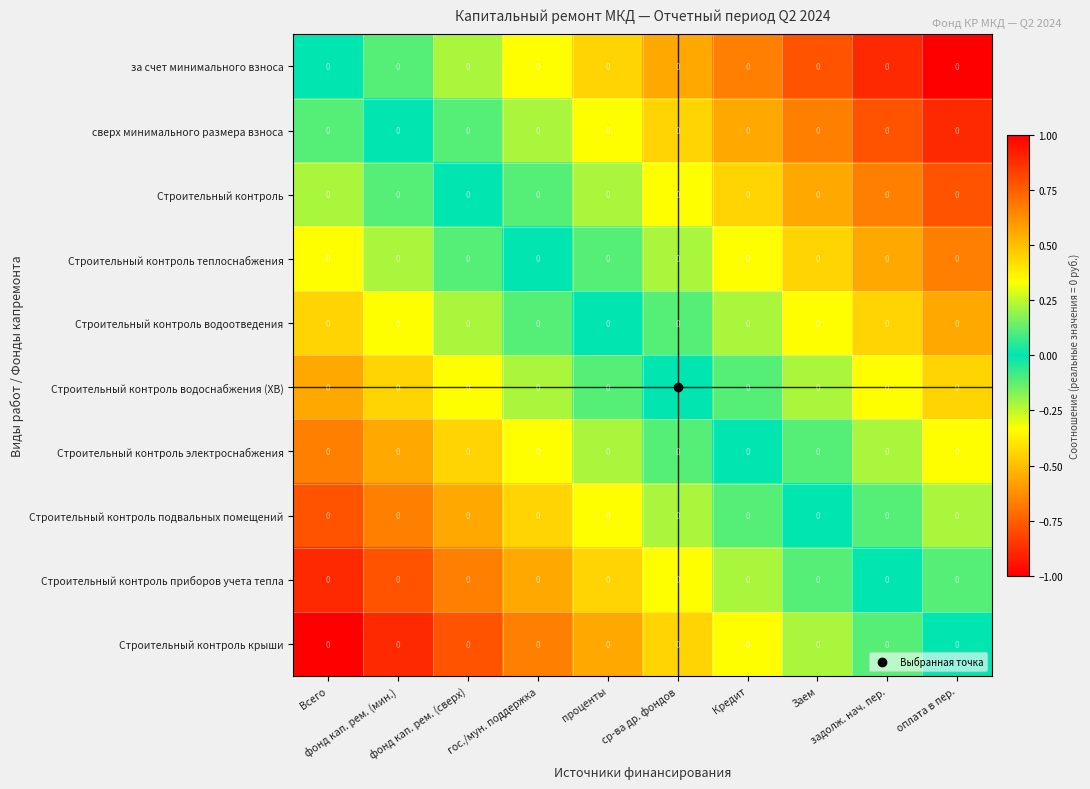

What is the smallest value displayed?

-1.0